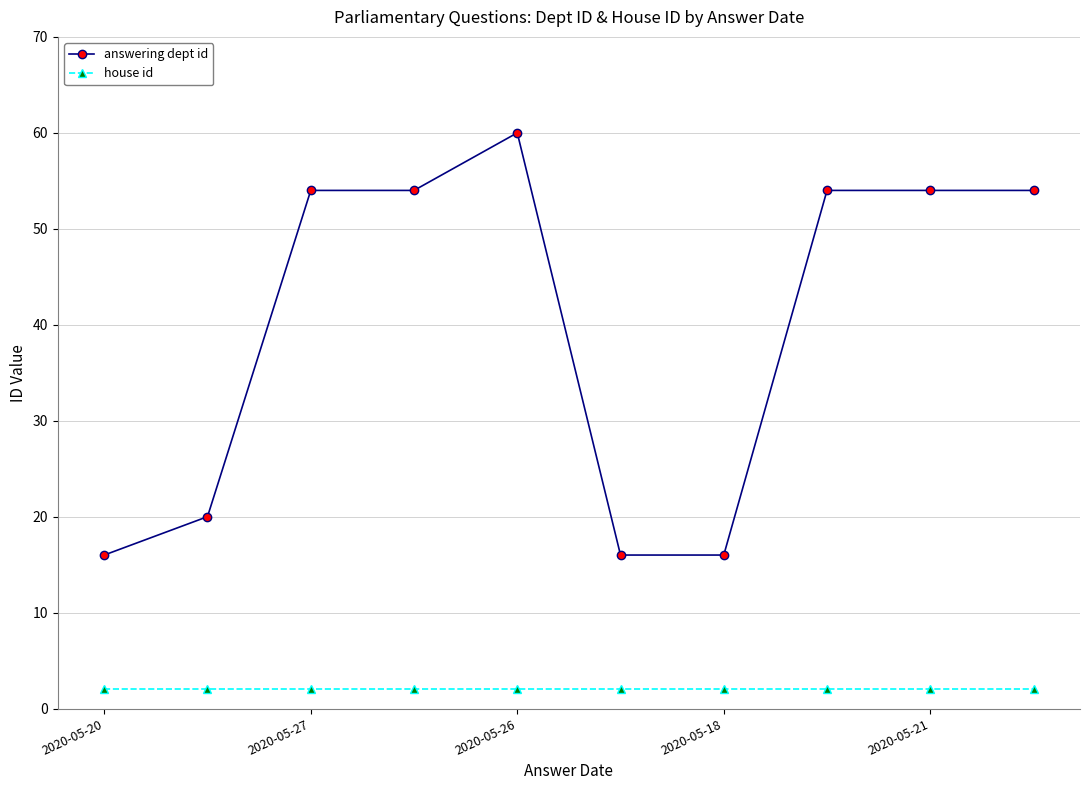

What is the average value of the answering dept id series?

40